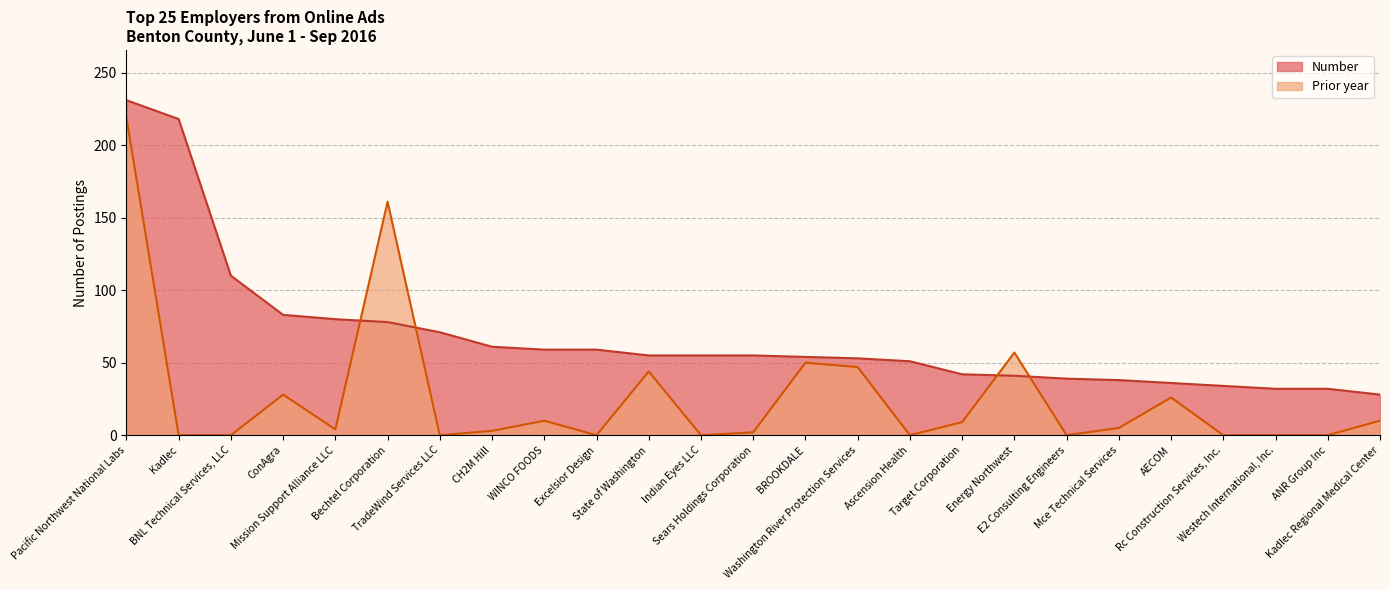

At how many categories does at least one series exceed 13?

25